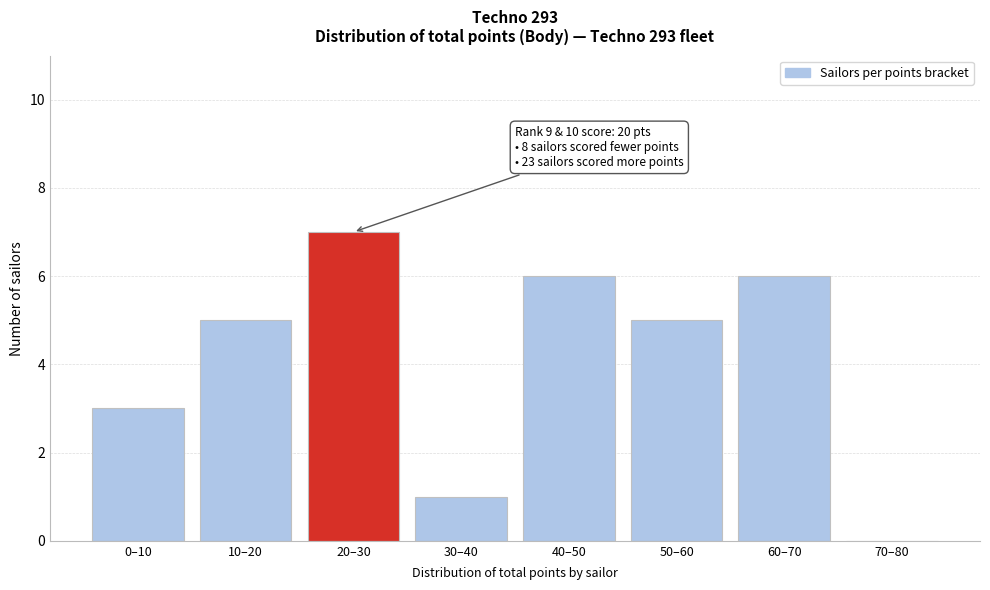

Reading left to right, list all the values displayed in this chart.

0–10=3	10–20=5	20–30=7	30–40=1	40–50=6	50–60=5	60–70=6	70–80=0